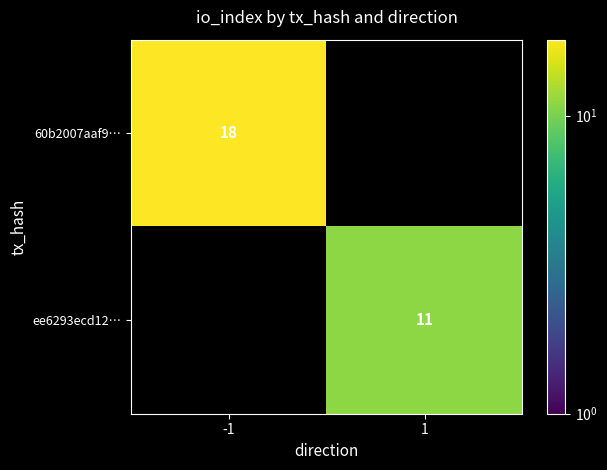

The value of ee6293ecd12… at 1 is 11. True or false?

True